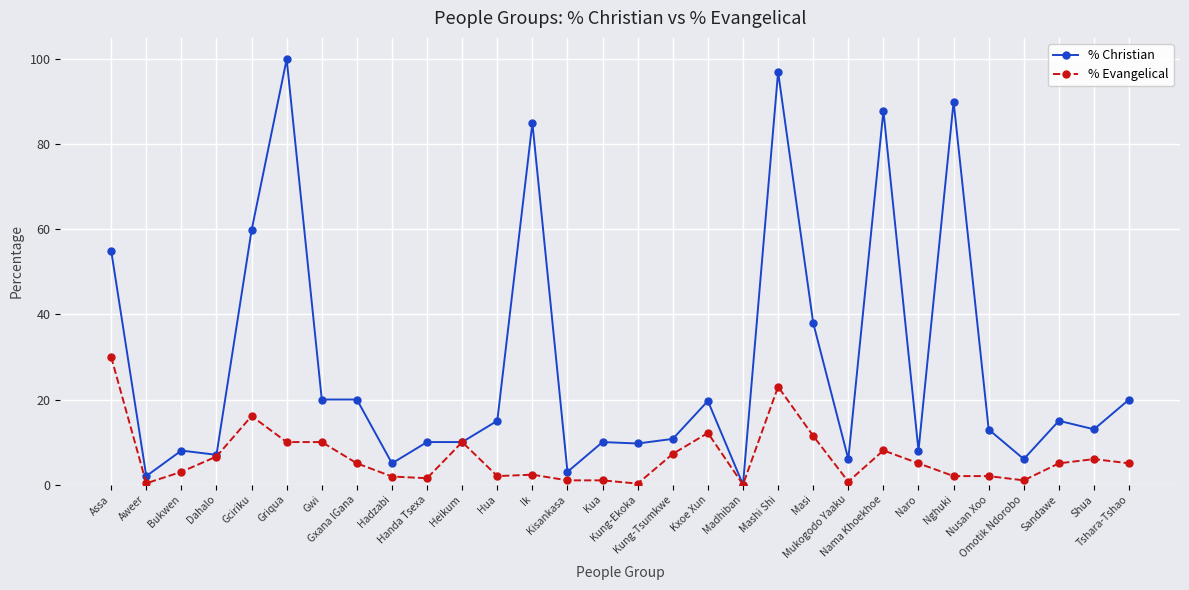

How many categories are shown in the chart?

30